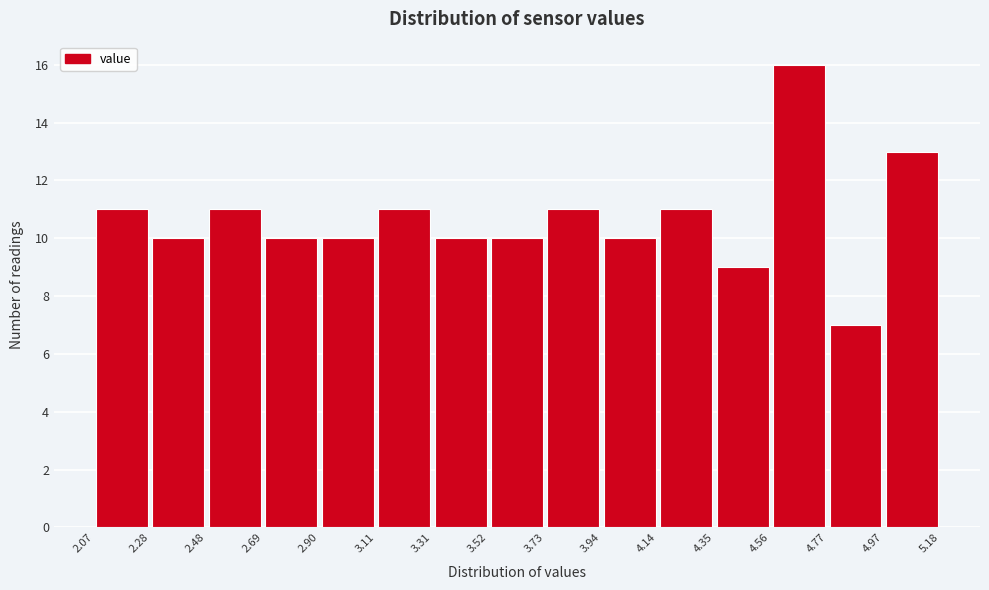

What is the height of the bar covering 3.31 to 3.52 on the x-axis? The values are not printed on the chart, so give them approximately, as read against the axis.

10